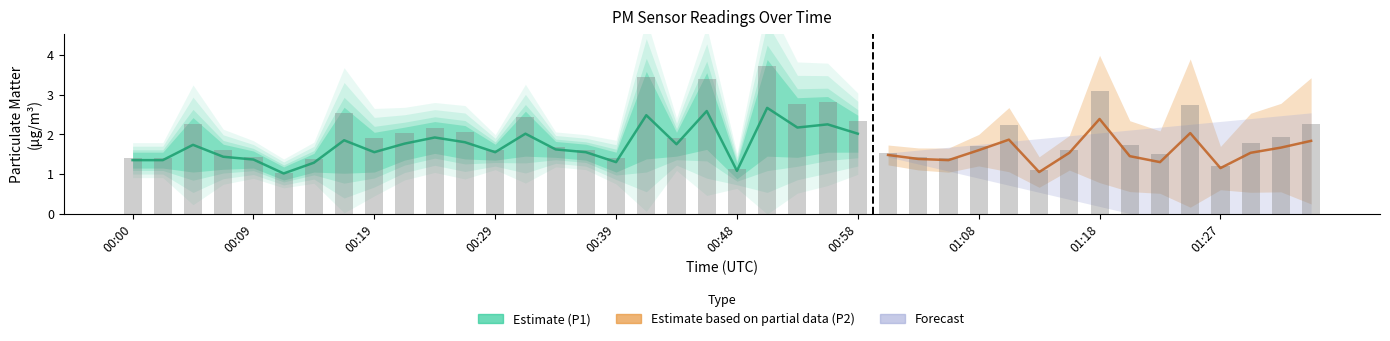

Reading right to left, transcribe all the data shown in this chart.

2.3	1.9	1.8	1.2	2.7	1.5	1.7	3.1	1.6	1.1	2.2	1.7	1.4	1.4	1.5	2.3	2.8	2.8	3.7	1.1	3.4	1.9	3.4	1.4	1.6	1.7	2.4	1.6	2.1	2.2	2.0	1.9	2.5	1.4	1.0	1.4	1.6	2.3	1.4	1.4